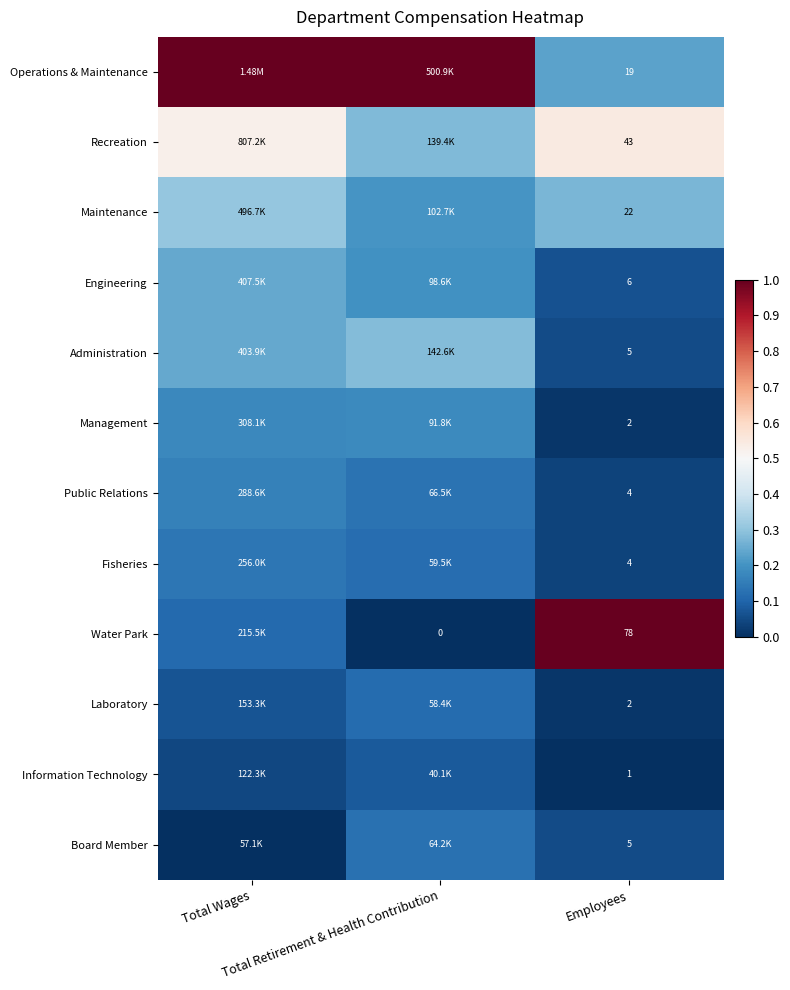

How many Information Technology values are between 0 and 1?

3